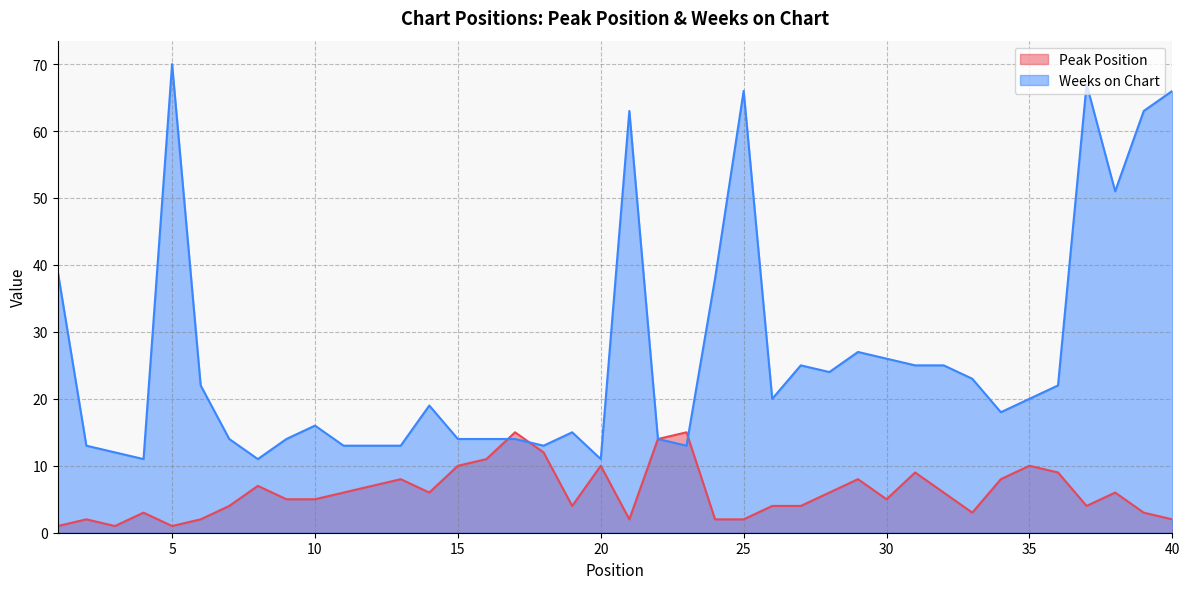

What is the value of the Peak Position point at the 11th from the left?

6